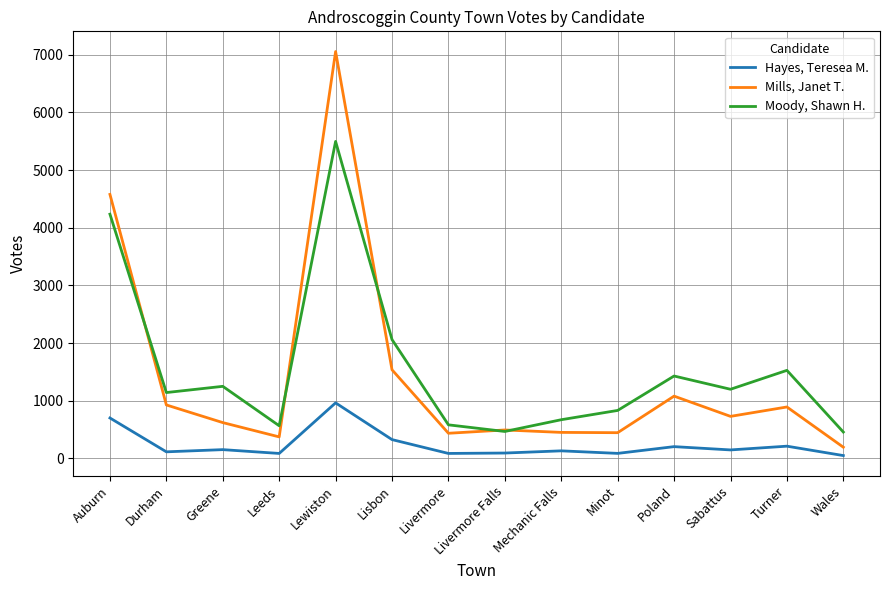

True or false: Moody, Shawn H. and Hayes, Teresea M. intersect in this chart.

False